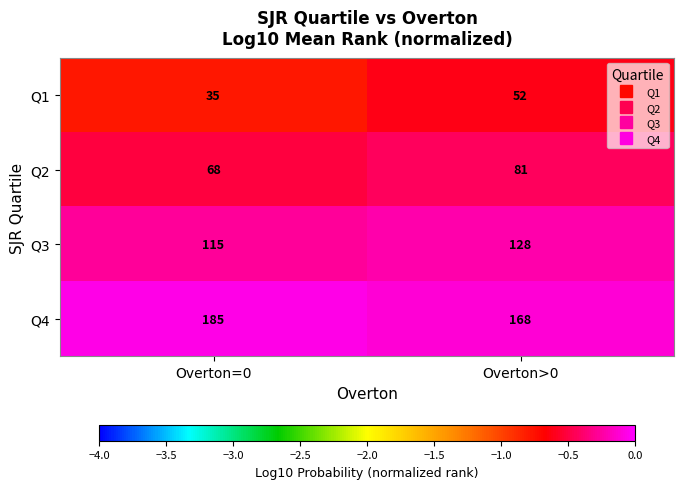

Rank the series at Overton>0 from lowest to highest value.

Q1, Q2, Q3, Q4